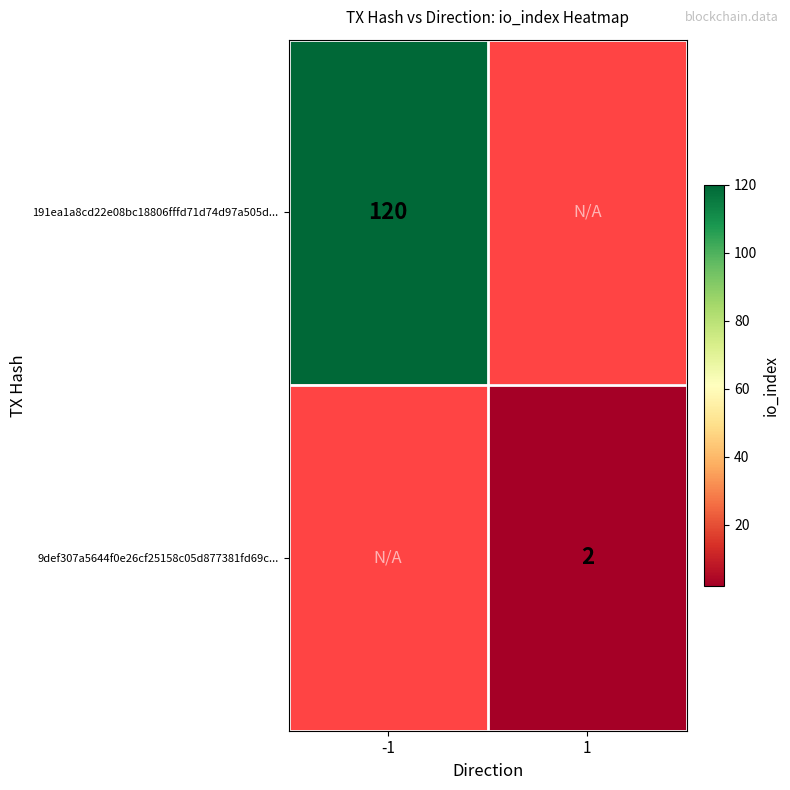

Is the value of 9def307a5644f0e26cf25158c05d877381fd69c... at 1 greater than the value of 191ea1a8cd22e08bc18806fffd71d74d97a505d... at -1?

No